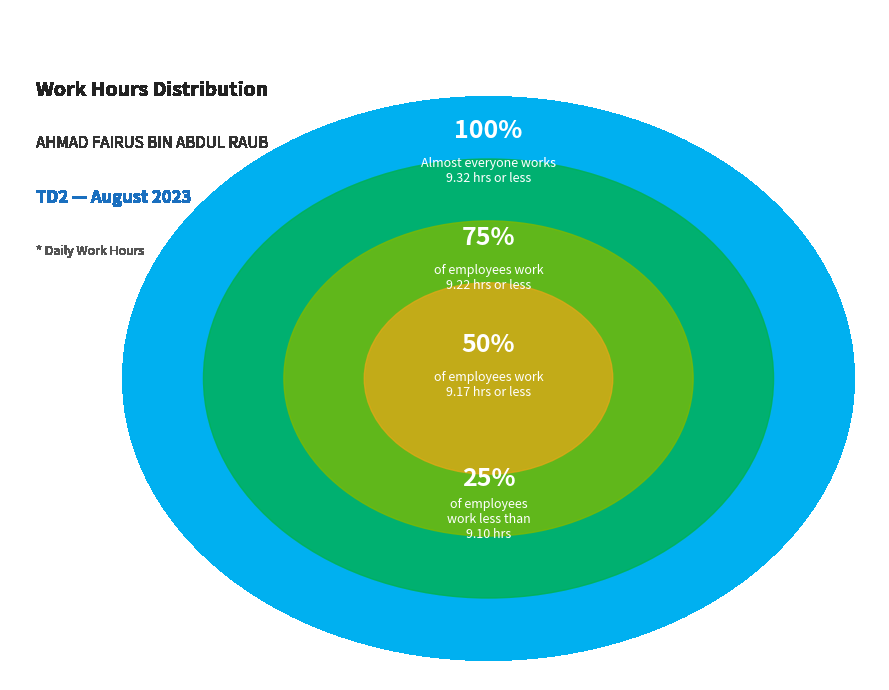

Does any single category account for the majority?

No